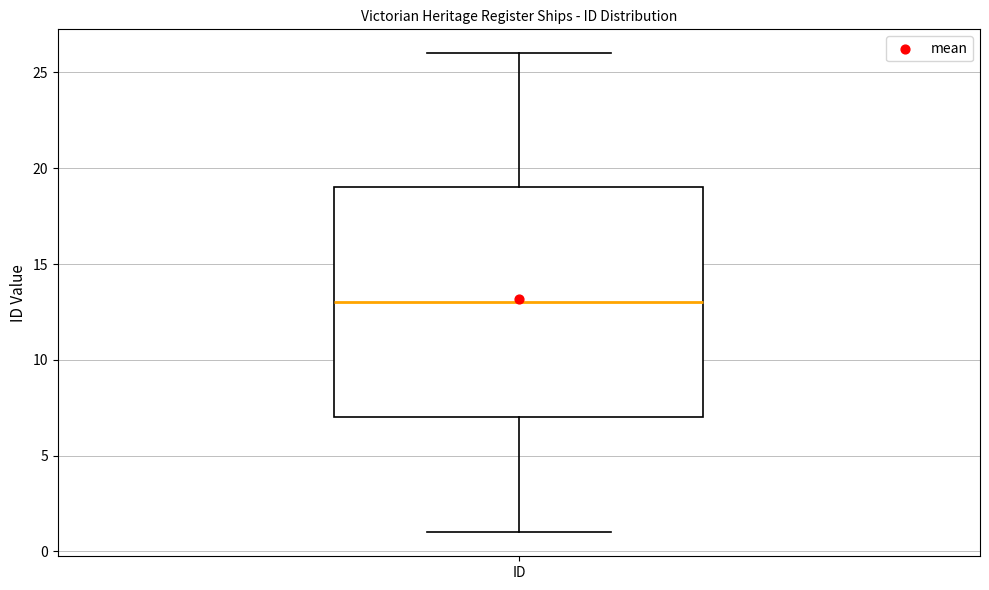

Read this box plot against the y-axis: the position of the median line, the range covered by the box, and the ends of both whiskers. The values are not printed on the chart, so give them approximately, as read against the axis.

median 13, box 7 to 19, whiskers 1 to 26